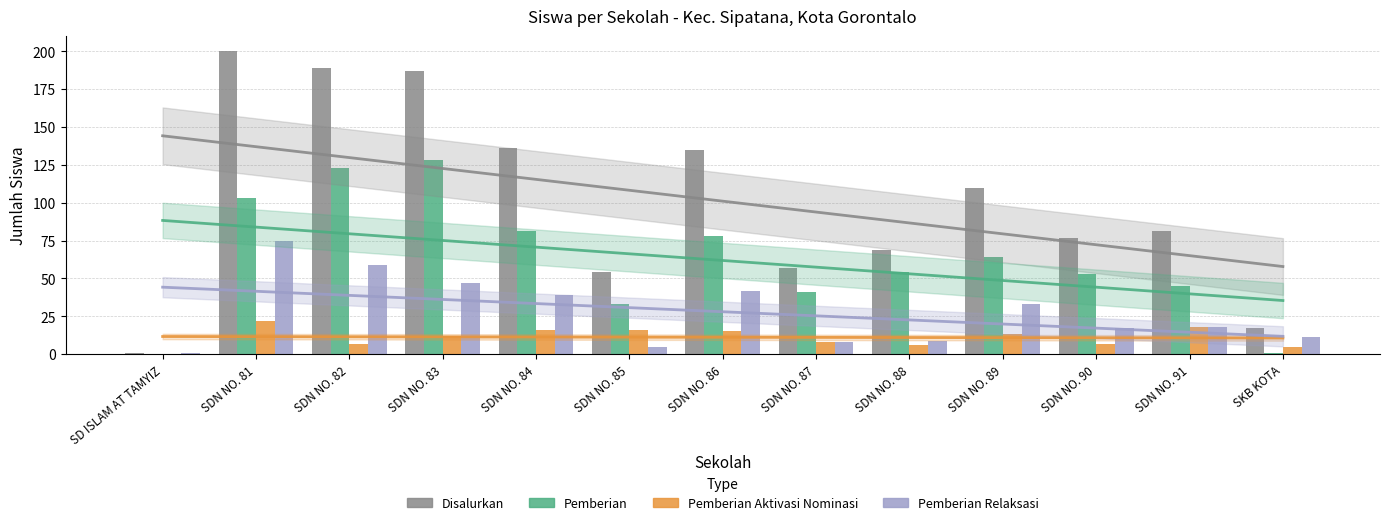

Rank the series by their average value, from lowest to highest.

Pemberian Aktivasi Nominasi, Pemberian Relaksasi, Pemberian, Disalurkan